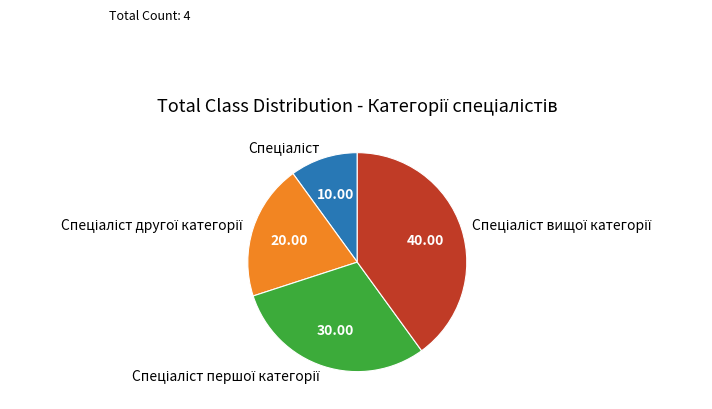

Is there a majority slice in this chart?

No